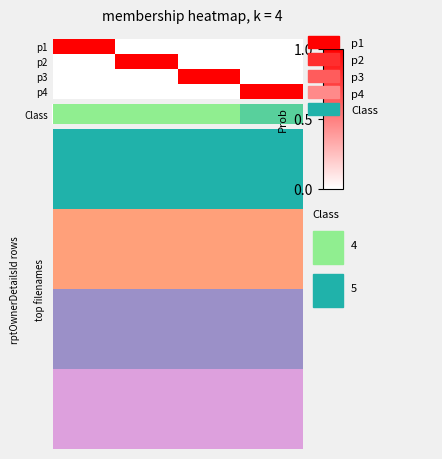

Which has a higher value, 1.0 or 0.0?

1.0